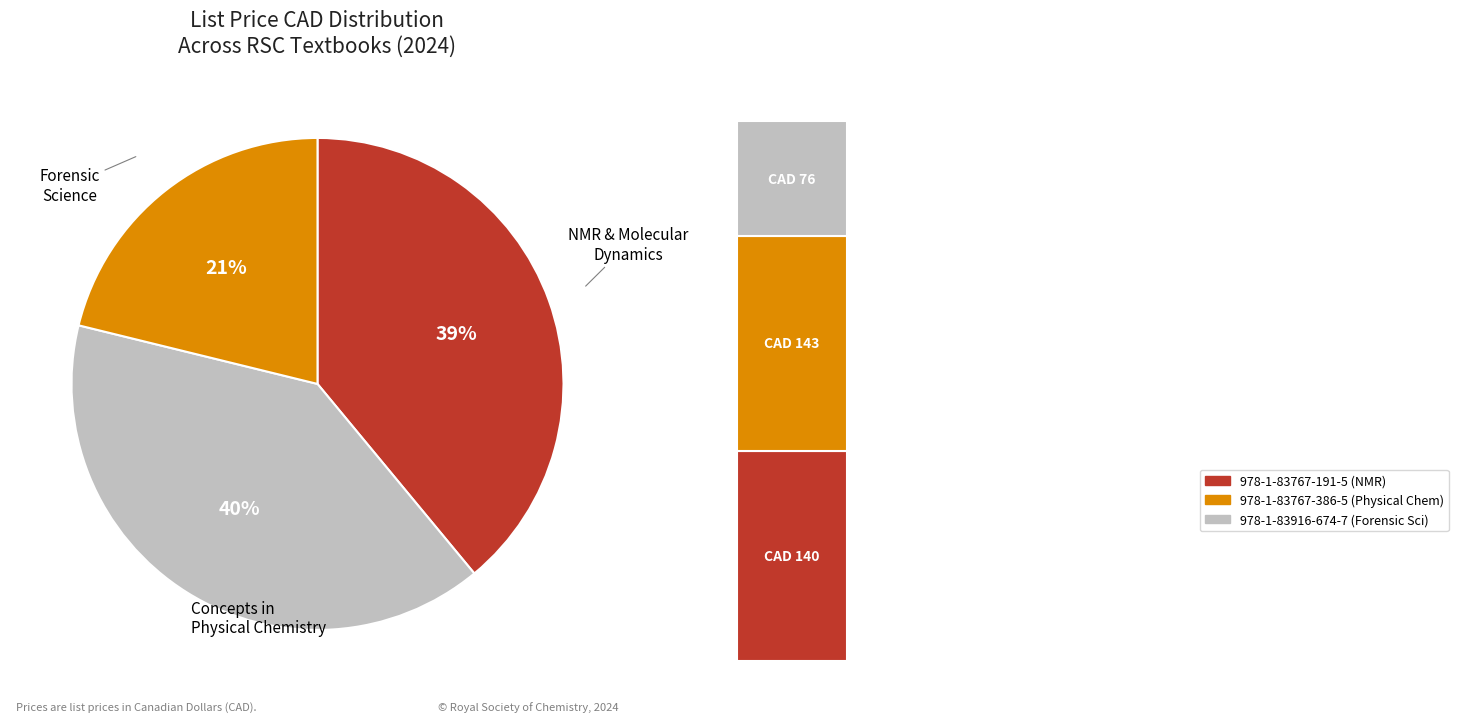

Is 978-1-83916-674-7 the majority of the pie?

No